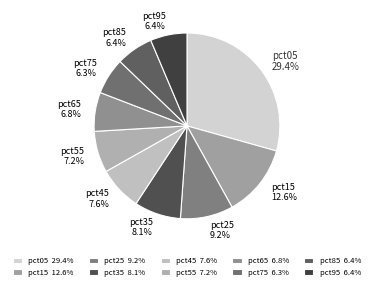

To the nearest percent, what is the combined percentage of pct15 and pct75?

19%